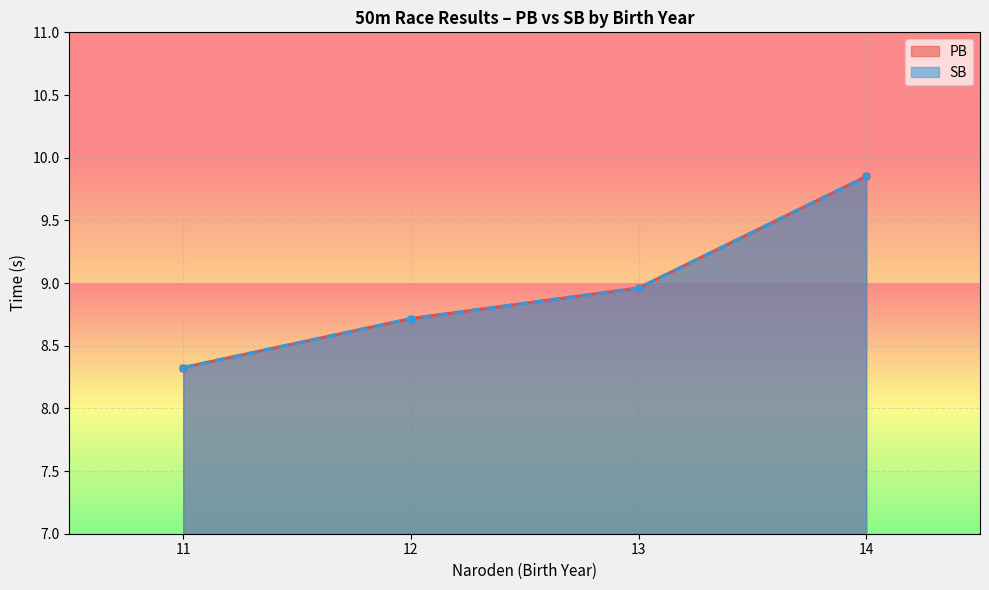

True or false: SB has more than 1 points higher than both neighbors.

False